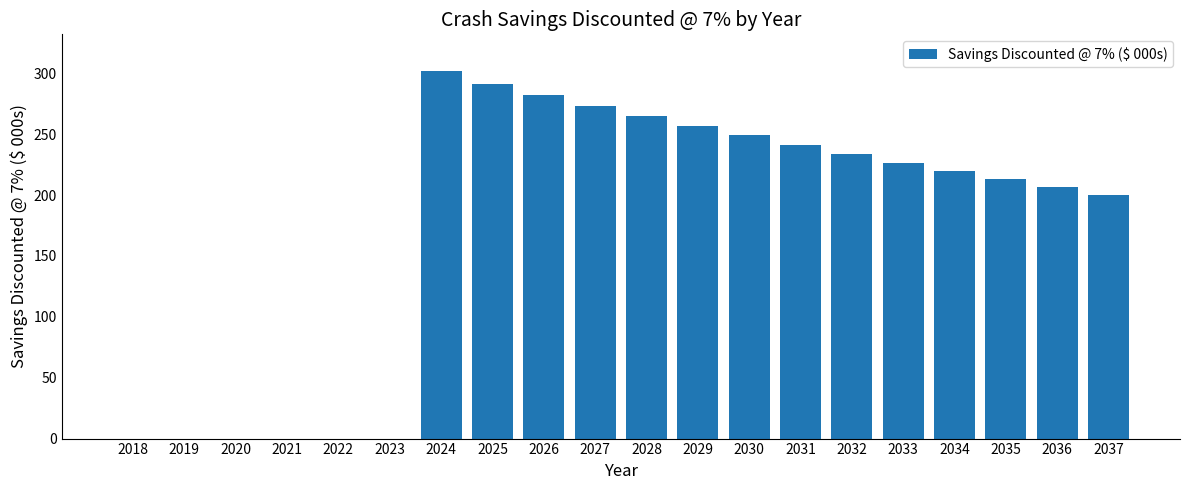

What is the difference between the values at 2028 and 2019?

265.2